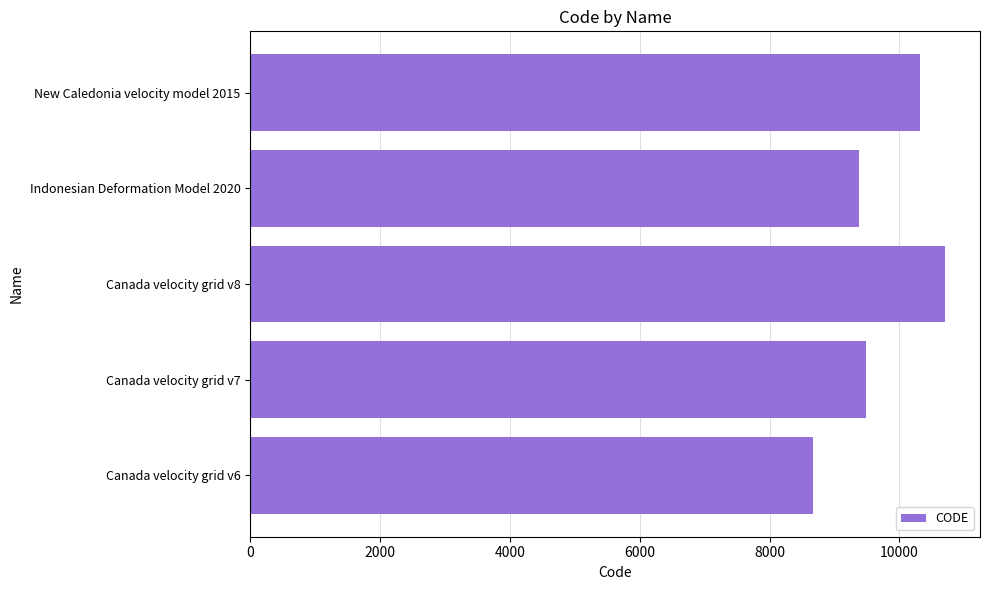

The value at New Caledonia velocity model 2015 is 10323. True or false?

True